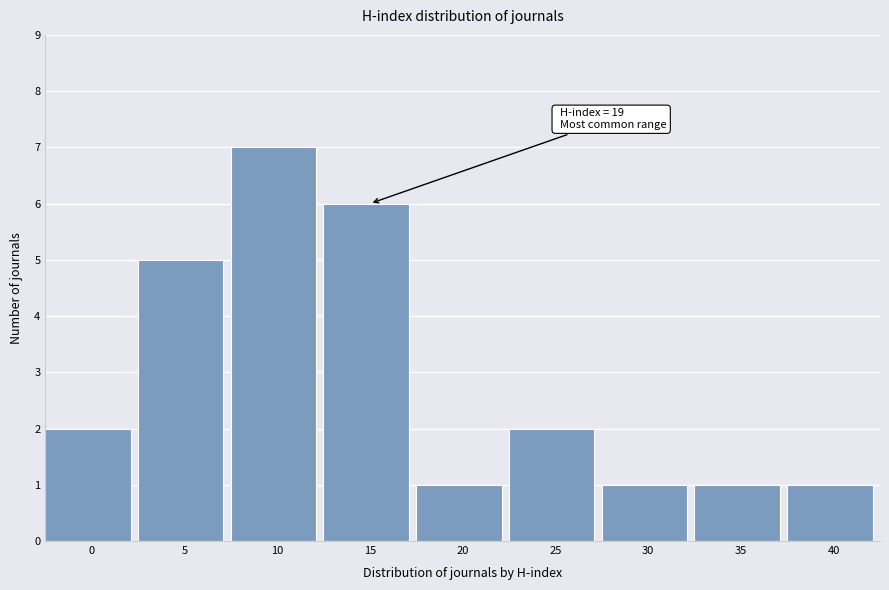

Reading left to right, what are all the values shown in this chart?

0=2	5=5	10=7	15=6	20=1	25=2	30=1	35=1	40=1